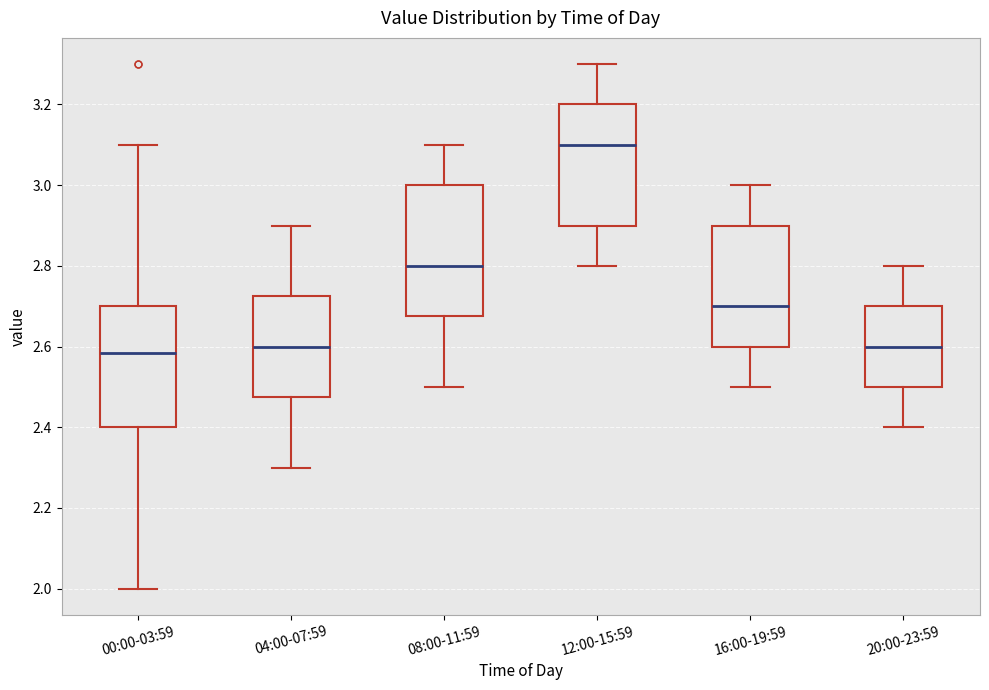

Comparing the boxes themselves (not the whiskers), which one is the tallest?

08:00-11:59